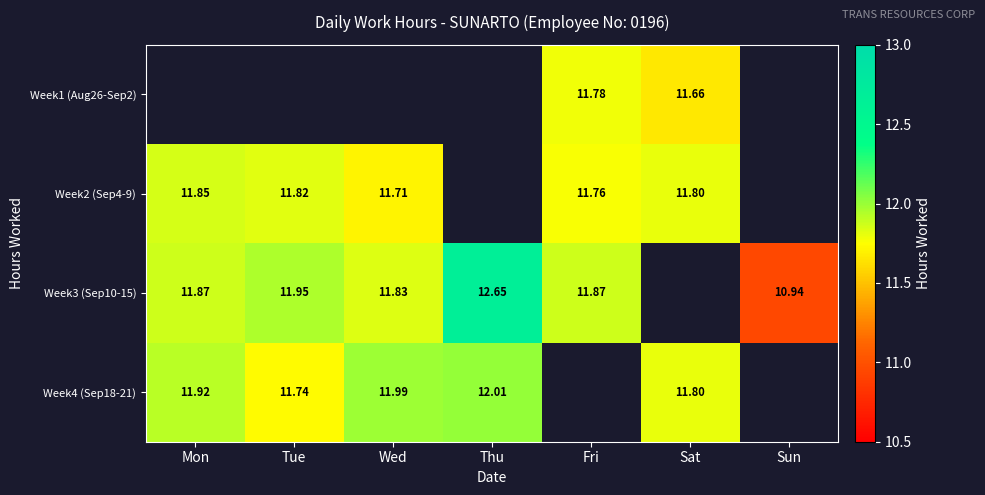

How many values in Week1 (Aug26-Sep2) are above zero?

2